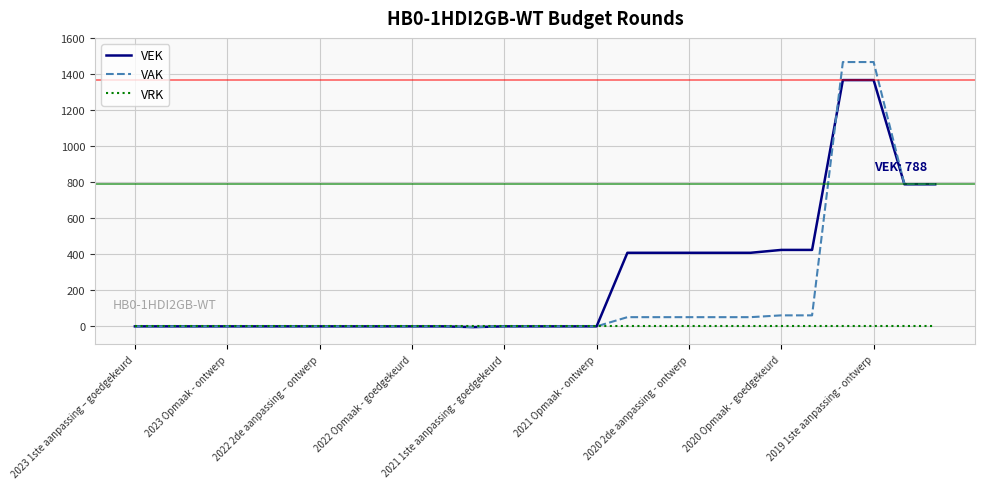

What are all the series names shown in the legend?

VEK, VAK, VRK